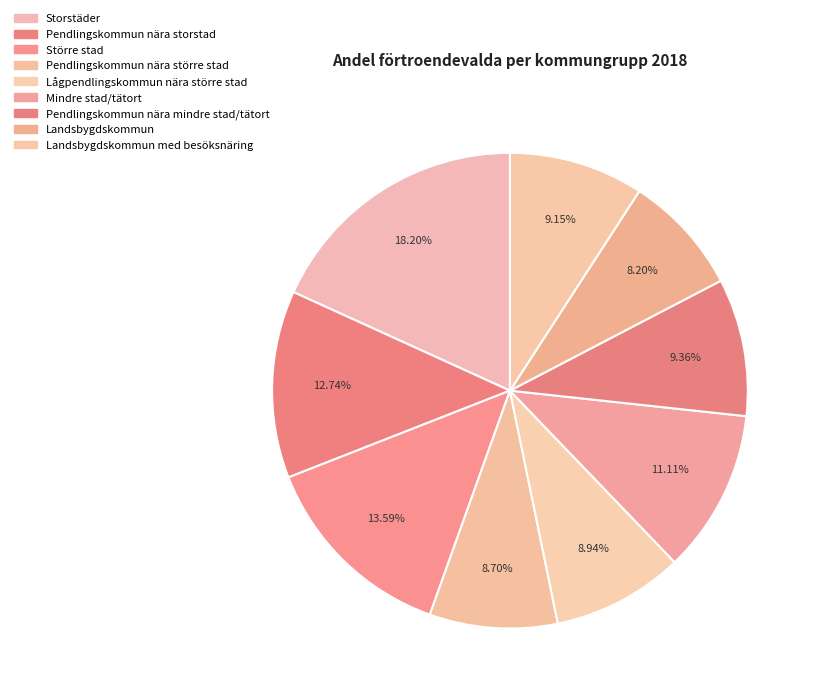

How many segments does this pie chart have?

9